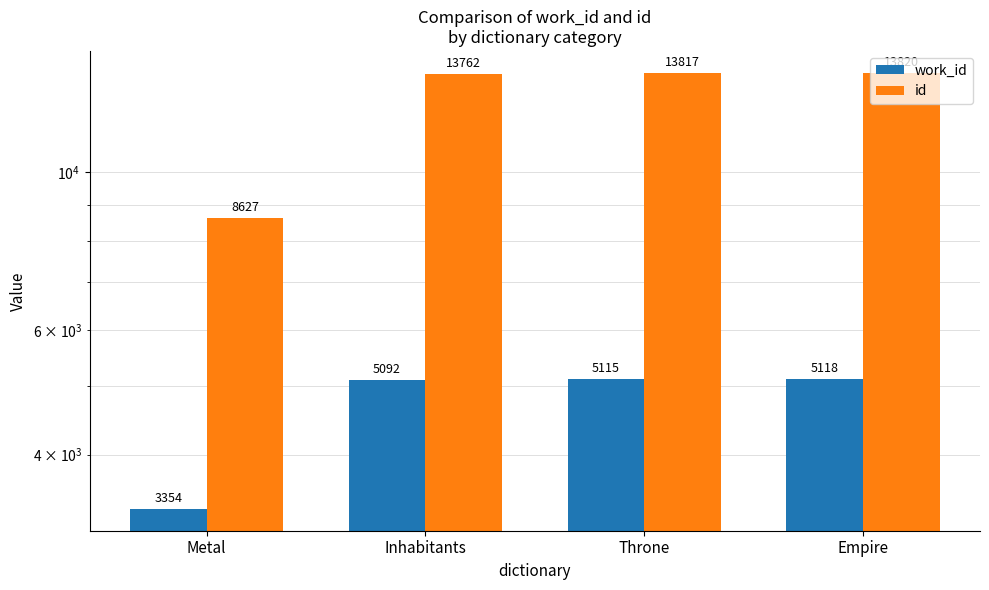

What is the highest value of the work_id series?

5118